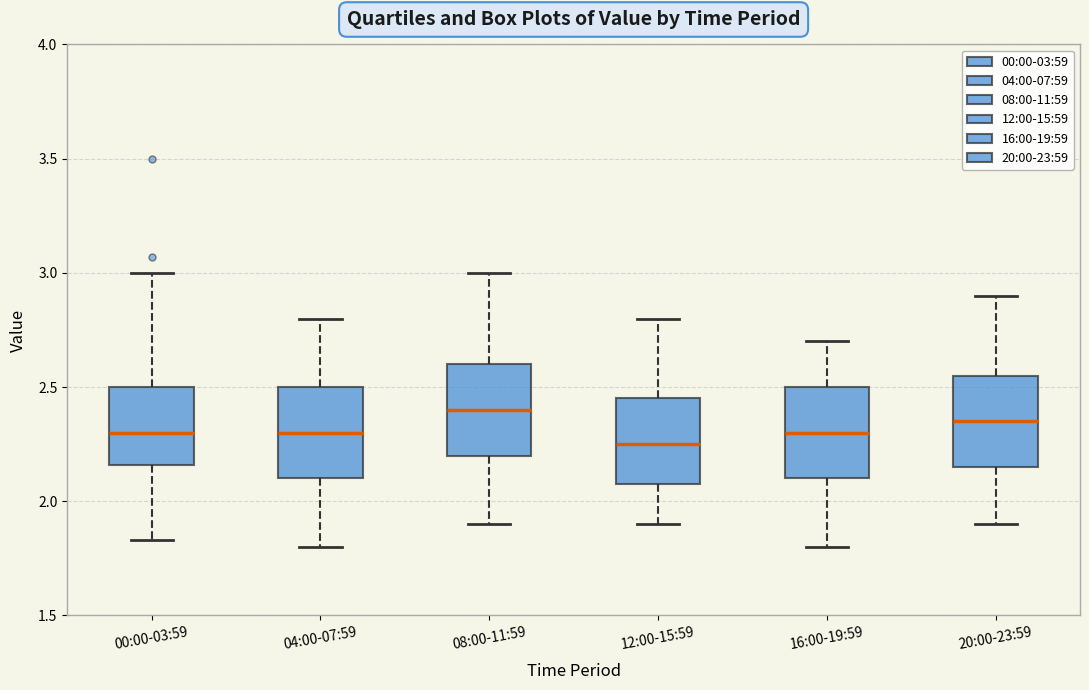

Reading left to right, read every box against the y-axis: the position of its median line, the range the box covers, and the ends of its whiskers. The values are not printed on the chart, so give them approximately, as read against the axis.

00:00-03:59: median 2.30, box 2.15 to 2.50, whiskers 1.85 to 3.00
04:00-07:59: median 2.30, box 2.10 to 2.50, whiskers 1.80 to 2.80
08:00-11:59: median 2.40, box 2.20 to 2.60, whiskers 1.90 to 3.00
12:00-15:59: median 2.25, box 2.10 to 2.45, whiskers 1.90 to 2.80
16:00-19:59: median 2.30, box 2.10 to 2.50, whiskers 1.80 to 2.70
20:00-23:59: median 2.35, box 2.15 to 2.55, whiskers 1.90 to 2.90